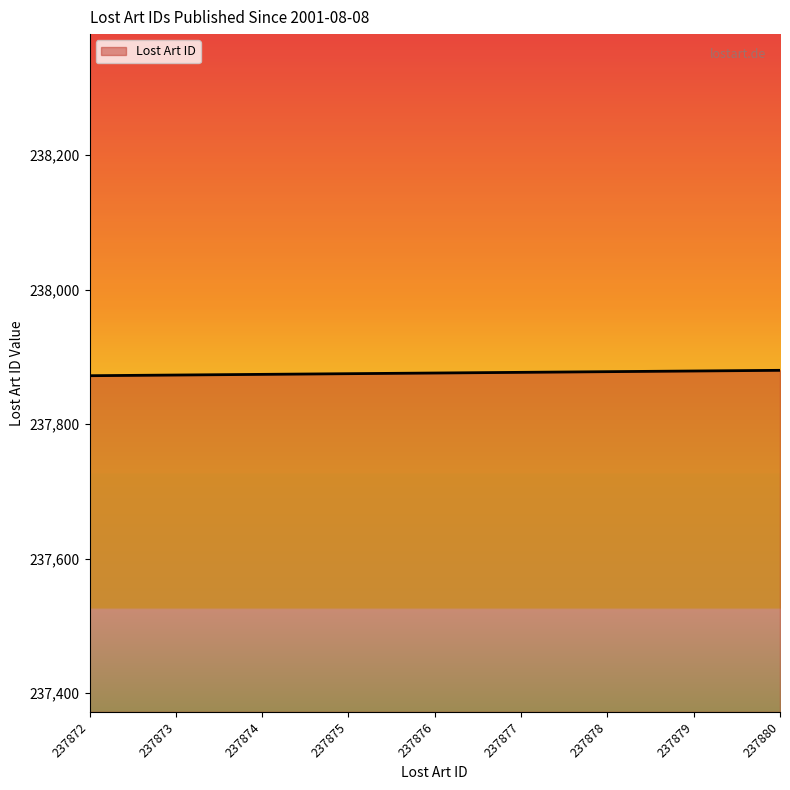

The value at 237876 is 237876. True or false?

True